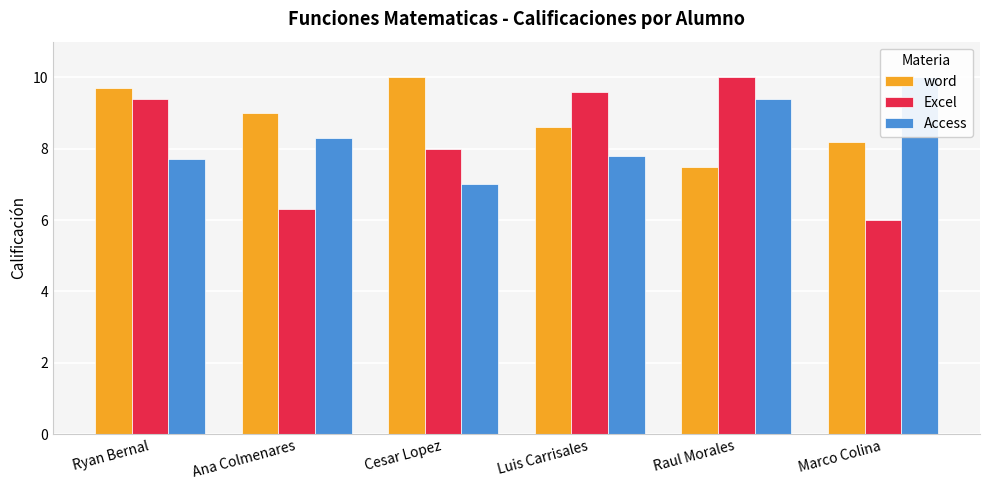

Which category has the highest value in the Excel series?

Raul Morales